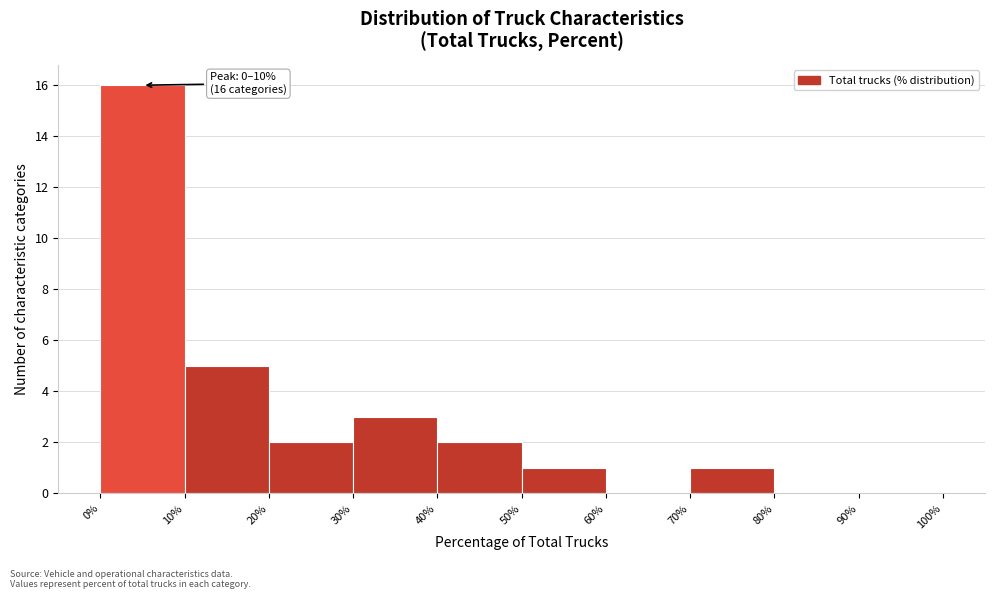

Which range on the x-axis has the tallest bar?

0% to 10%